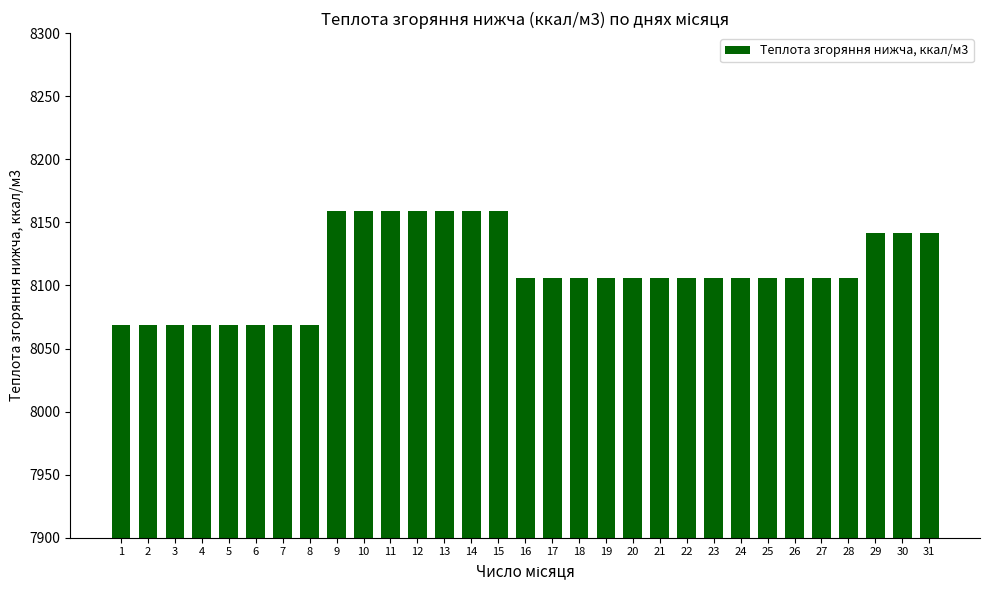

Approximately how many times larger is the value at 10 compared to 7?

1.0